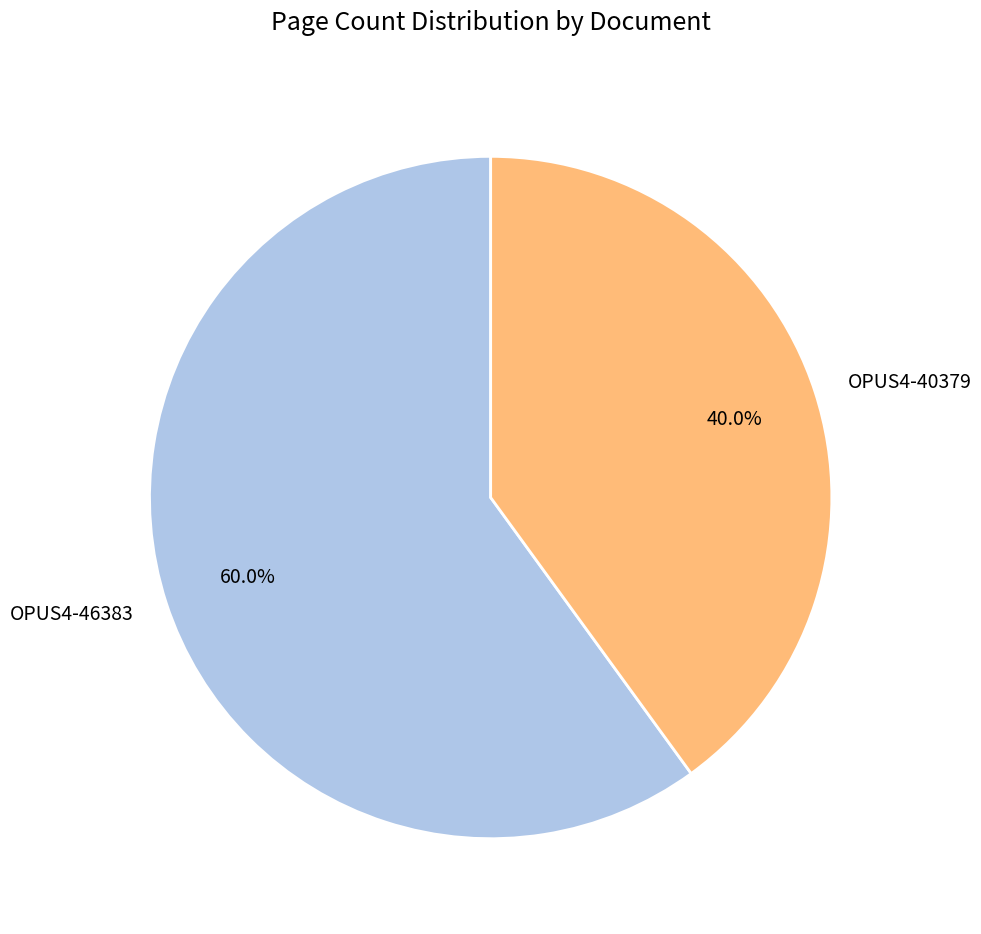

Which slice is the smallest?

OPUS4-40379